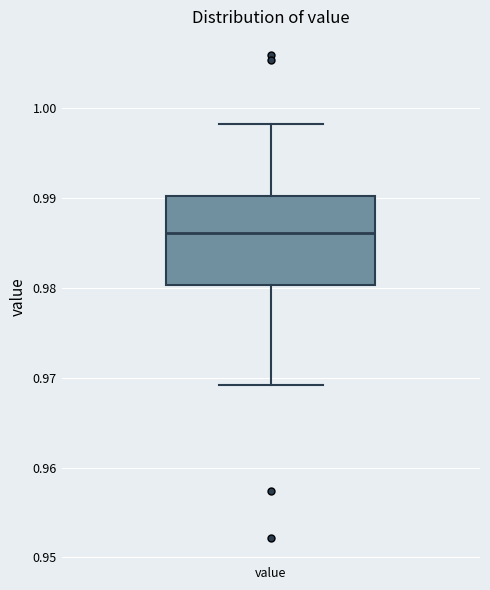

Read this box plot against the y-axis: the position of the median line, the range covered by the box, and the ends of both whiskers. The values are not printed on the chart, so give them approximately, as read against the axis.

median 0.986, box 0.980 to 0.990, whiskers 0.969 to 0.998